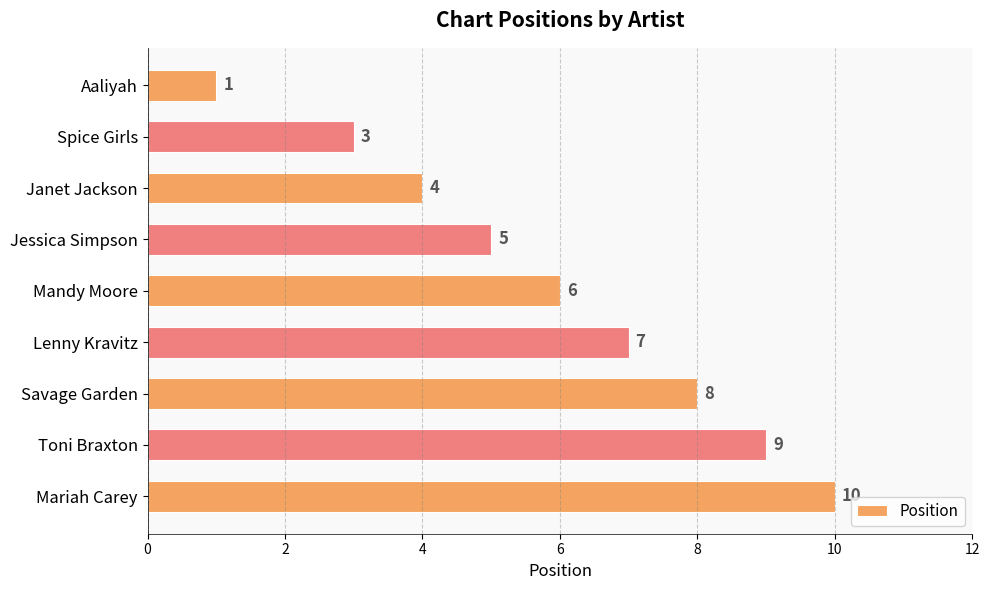

What is the difference between the values at Janet Jackson and Toni Braxton?

5